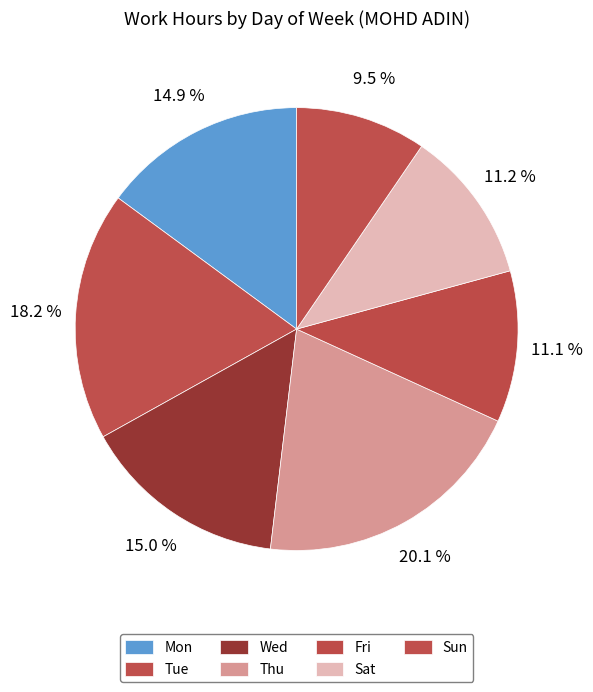

To the nearest percent, what percentage of the pie is Wed?

15%